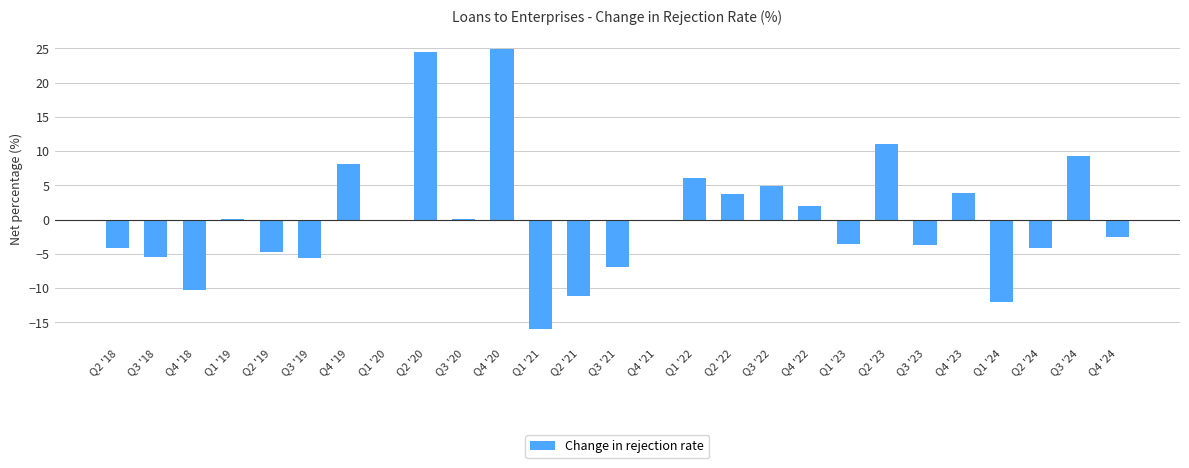

Count the number of categories in the chart.

27